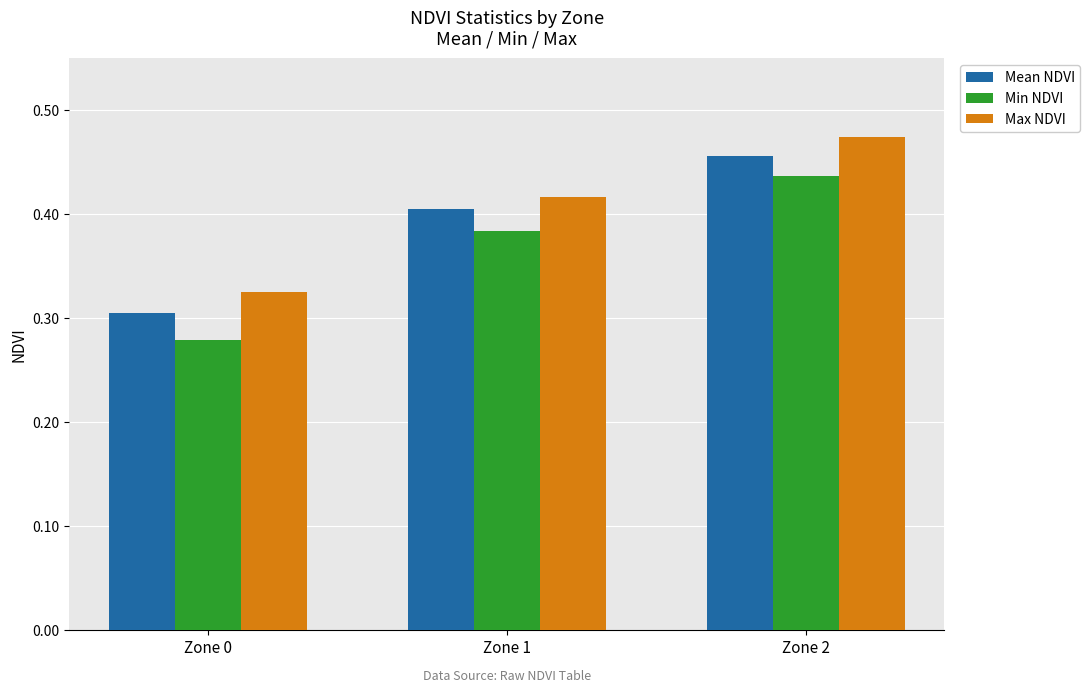

At how many categories does at least one series exceed 0?

3